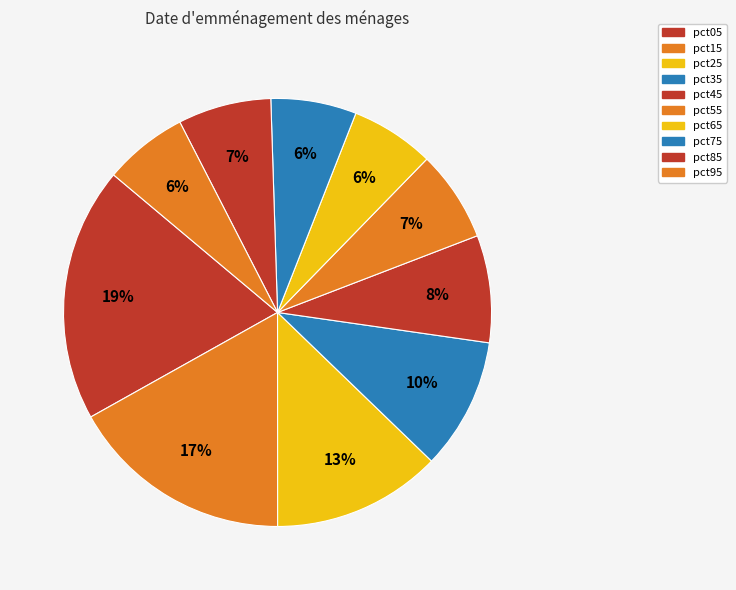

To the nearest percent, what portion does pct15 represent?

17%